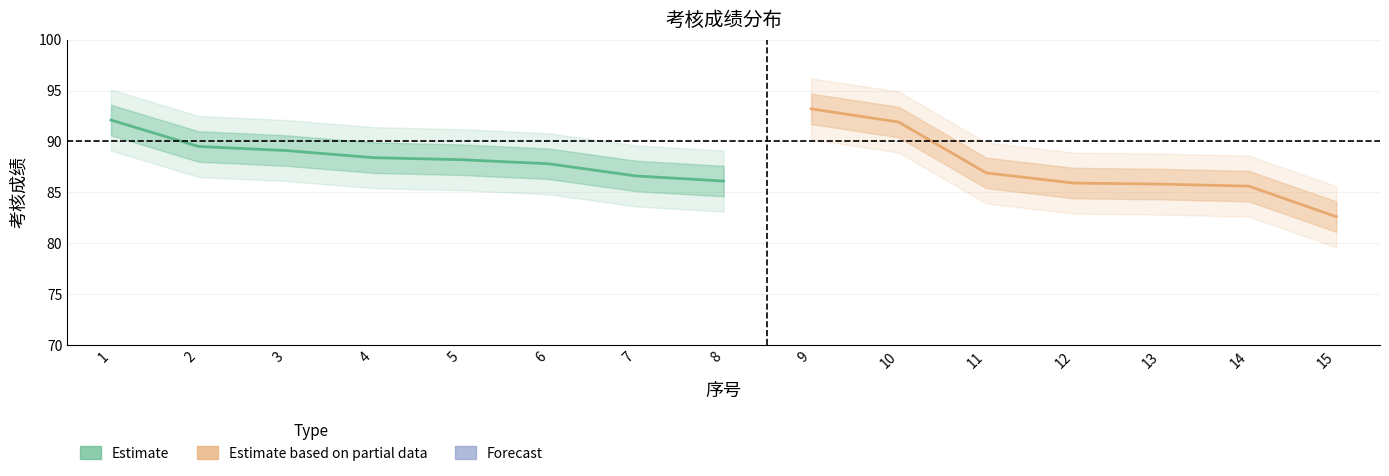

How many series are shown in this chart?

2